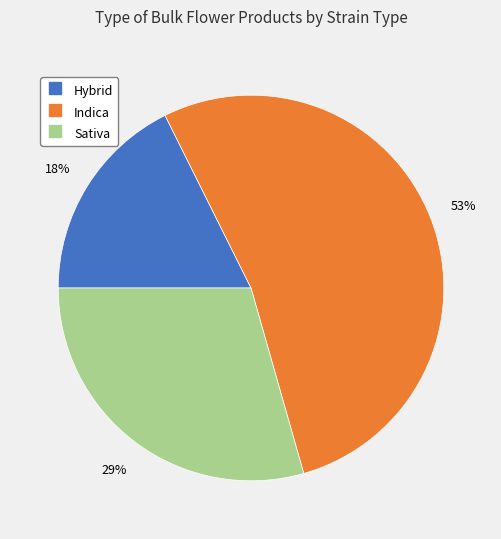

The Indica slice represents 46% of the pie. True or false?

False